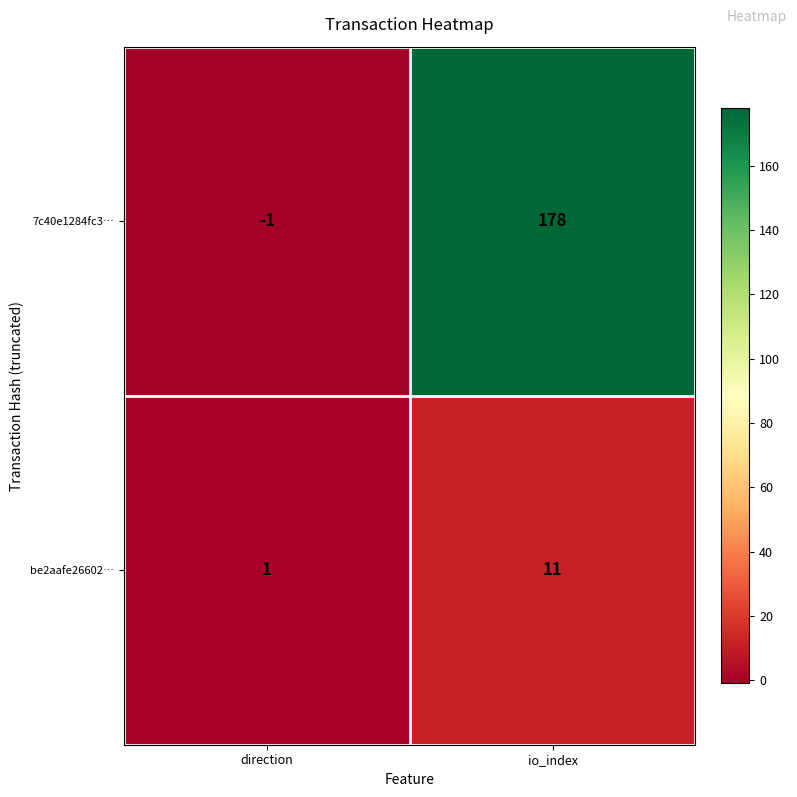

At which label is 7c40e1284fc3… closest to 88?

direction